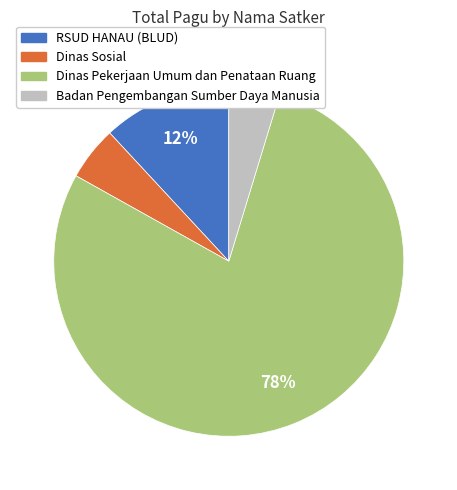

To the nearest percent, what is the average slice percentage?

25%